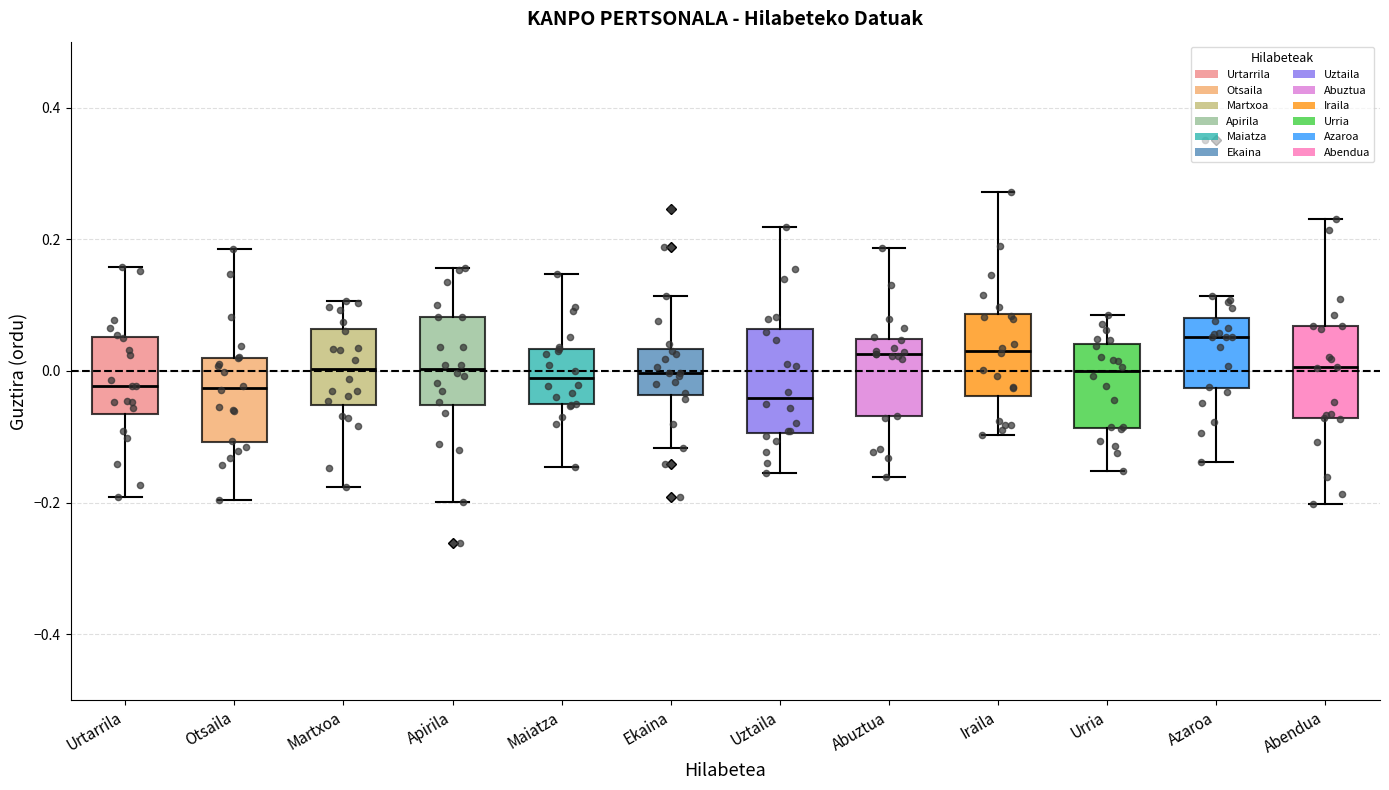

Reading left to right, read every box against the y-axis: the position of its median line, the range the box covers, and the ends of its whiskers. The values are not printed on the chart, so give them approximately, as read against the axis.

Urtarrila: median -0.02, box -0.06 to 0.06, whiskers -0.20 to 0.16
Otsaila: median -0.02, box -0.10 to 0.02, whiskers -0.20 to 0.18
Martxoa: median 0.00, box -0.06 to 0.06, whiskers -0.18 to 0.10
Apirila: median 0.00, box -0.06 to 0.08, whiskers -0.20 to 0.16
Maiatza: median -0.02, box -0.06 to 0.04, whiskers -0.14 to 0.14
Ekaina: median 0.00, box -0.04 to 0.04, whiskers -0.12 to 0.12
Uztaila: median -0.04, box -0.10 to 0.06, whiskers -0.16 to 0.22
Abuztua: median 0.02, box -0.06 to 0.04, whiskers -0.16 to 0.18
Iraila: median 0.04, box -0.04 to 0.08, whiskers -0.10 to 0.28
Urria: median 0.00, box -0.08 to 0.04, whiskers -0.16 to 0.08
Azaroa: median 0.06, box -0.02 to 0.08, whiskers -0.14 to 0.12
Abendua: median 0.00, box -0.08 to 0.06, whiskers -0.20 to 0.24